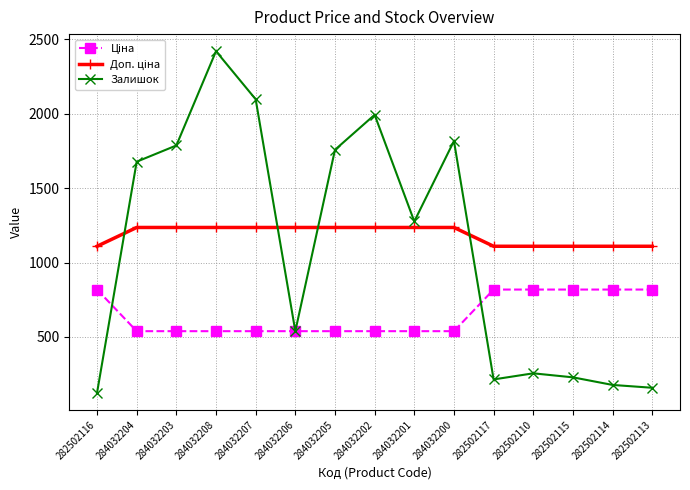

What is the approximate value of Залишок at 284032205?

1757.0